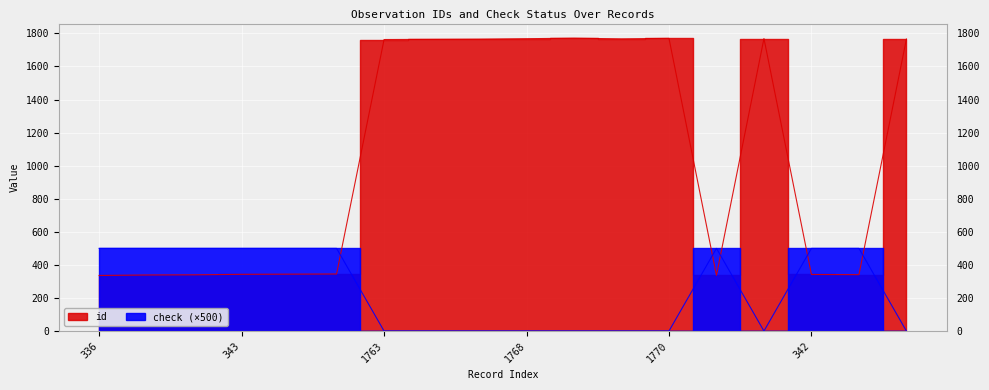

True or false: id has a value of 2349 at 1766.

False